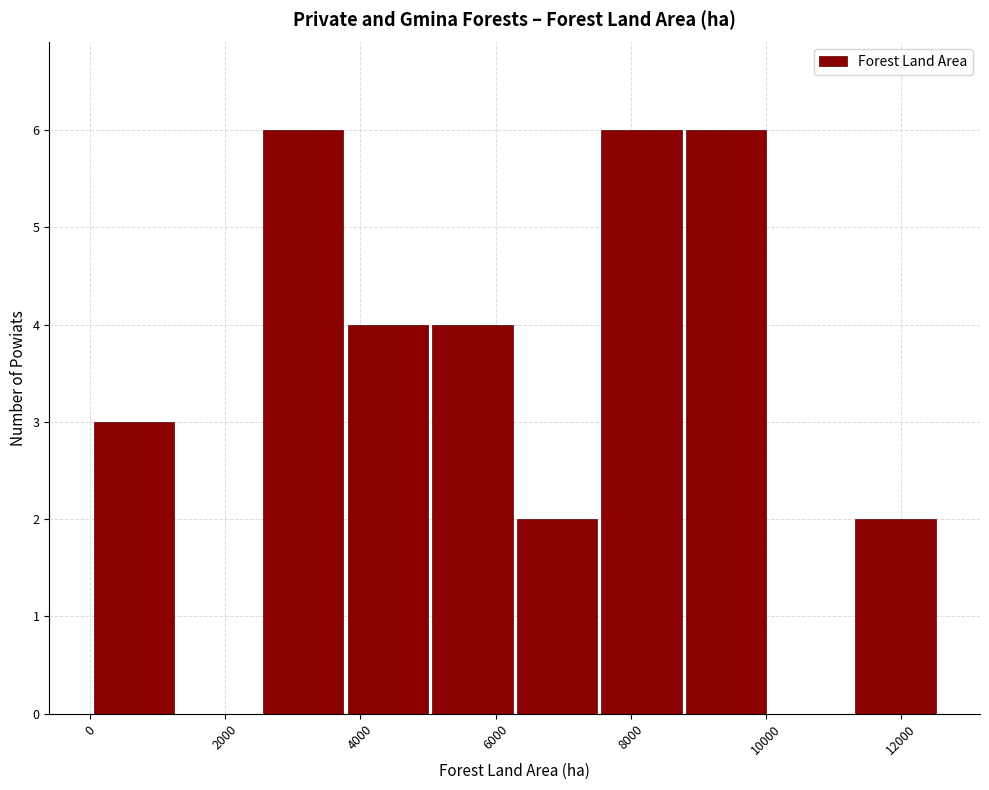

Reading left to right, list every bar in this chart as the range it spans on the x-axis followed by its height. Neither the bar edges nor the heights are printed on the chart, so give them approximately, as read against the axes.

0 to 1200: 3
1200 to 2600: 0
2600 to 3800: 6
3800 to 5000: 4
5000 to 6200: 4
6200 to 7600: 2
7600 to 8800: 6
8800 to 10000: 6
10000 to 11200: 0
11200 to 12600: 2